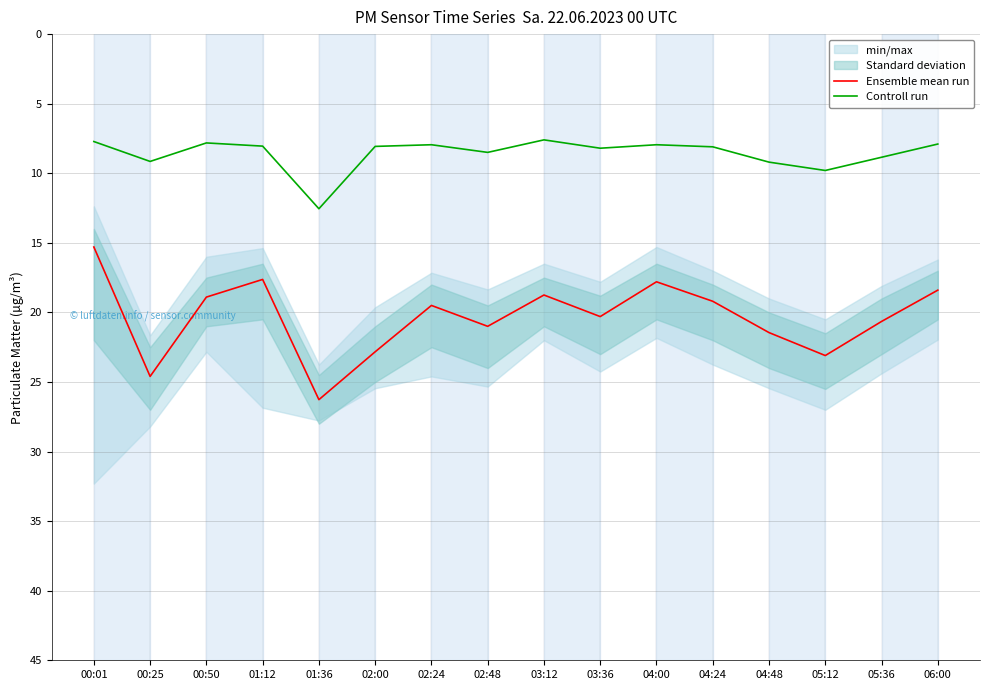

What is the minimum value for Ensemble mean run?

15.3